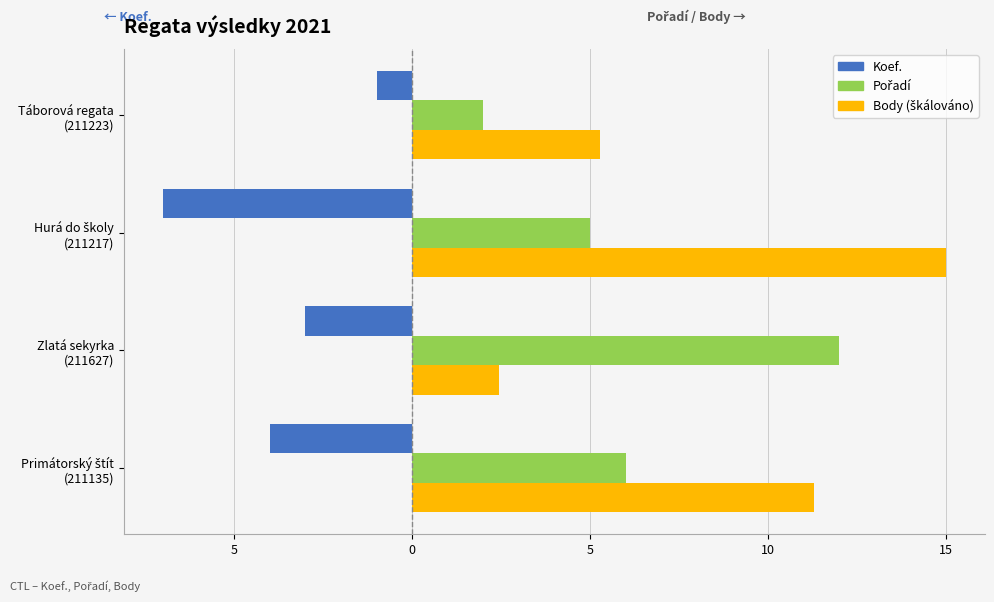

Reading right to left, transcribe all the data shown in this chart.

Koef.: -1.0	-7.0	-3.0	-4.0
Pořadí: 2.0	5.0	12.0	6.0
Body (škálováno): 5.3	15.0	2.4	11.3